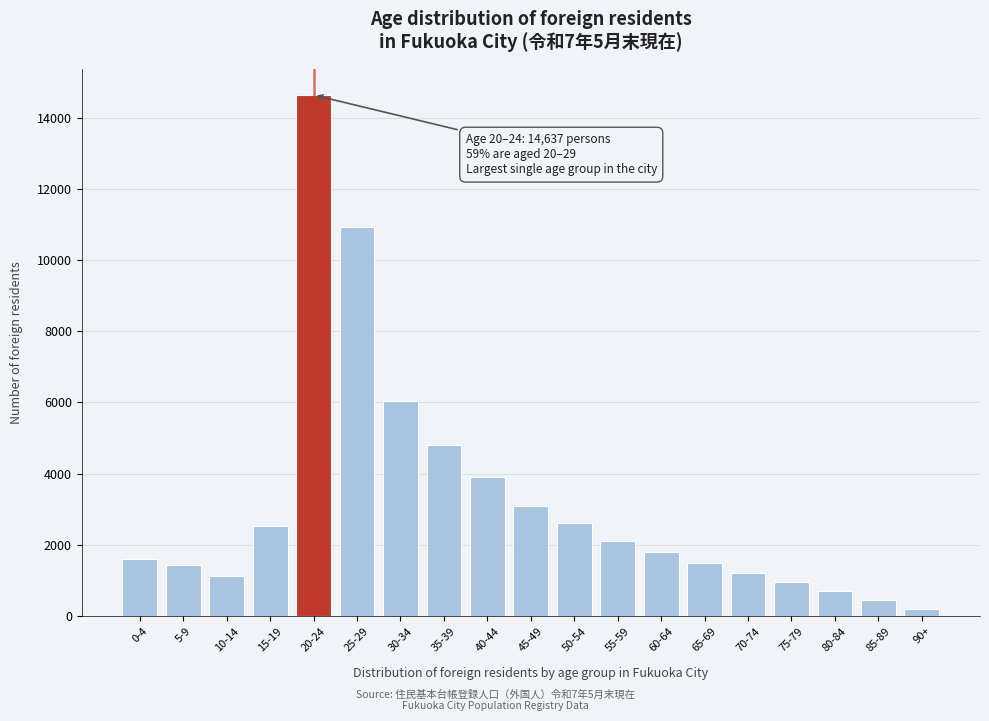

Reading left to right, transcribe all the data shown in this chart.

0-4=1591	5-9=1432	10-14=1129	15-19=2526	20-24=14637	25-29=10918	30-34=6046	35-39=4800	40-44=3900	45-49=3100	50-54=2600	55-59=2100	60-64=1800	65-69=1500	70-74=1200	75-79=950	80-84=700	85-89=450	90+=200